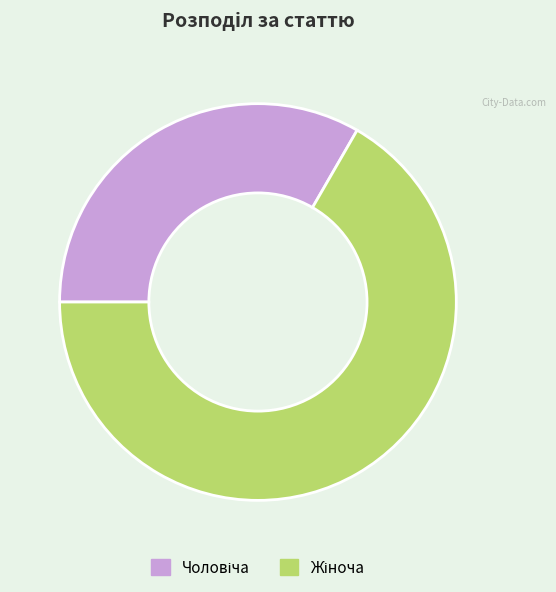

Does any single category account for the majority?

Yes